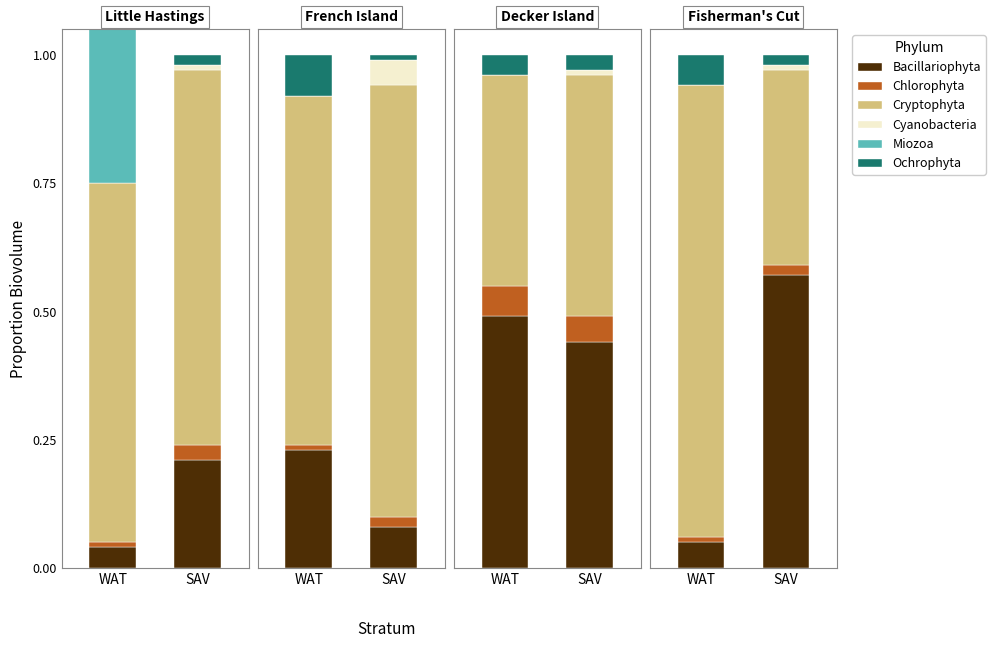

Is it true that Ochrophyta equals 0.1 at WAT?

False